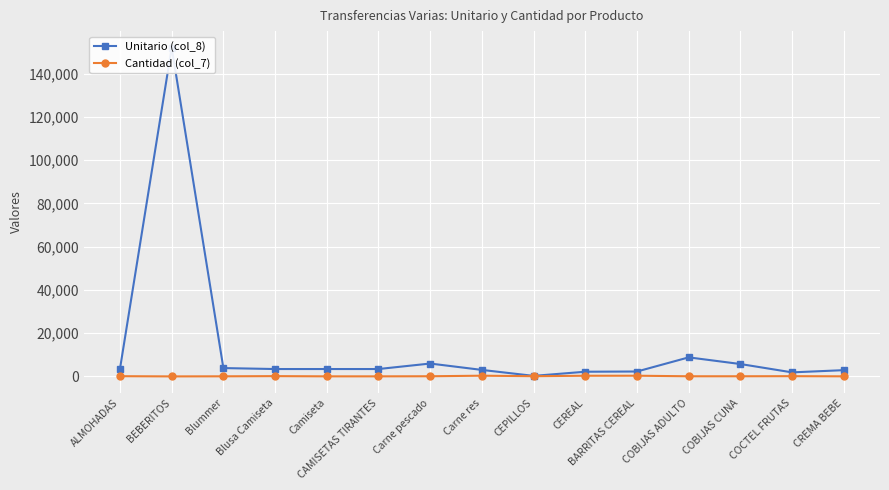

Where is Cantidad (col_7) nearest to the value 163?

Blusa Camiseta